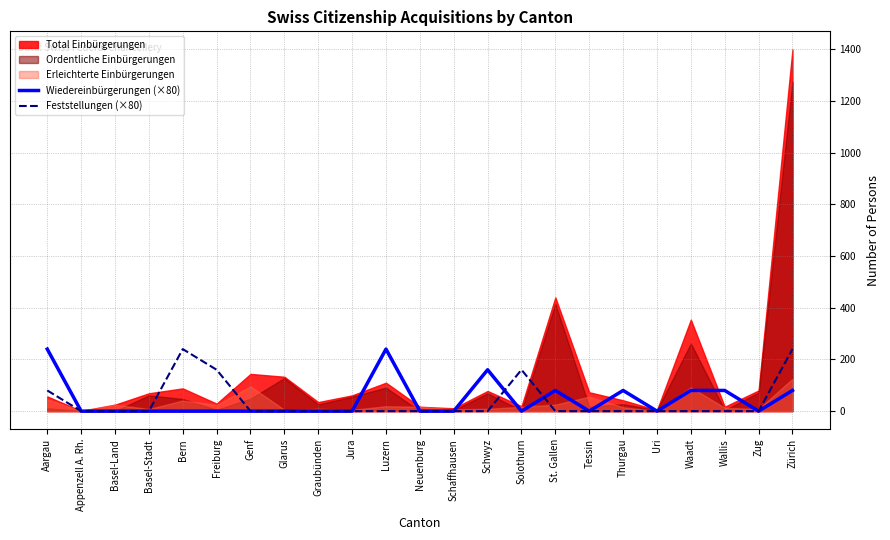

How many Wiedereinbürgerungen (×80) values are between 0 and 80?

20